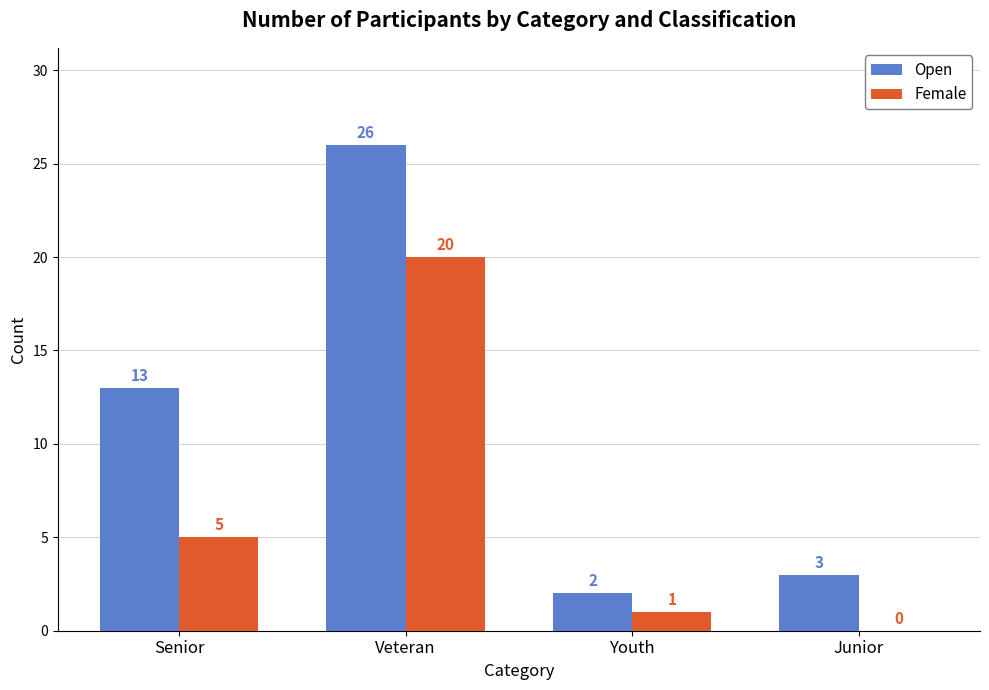

Which category has the highest value across all series?

Veteran